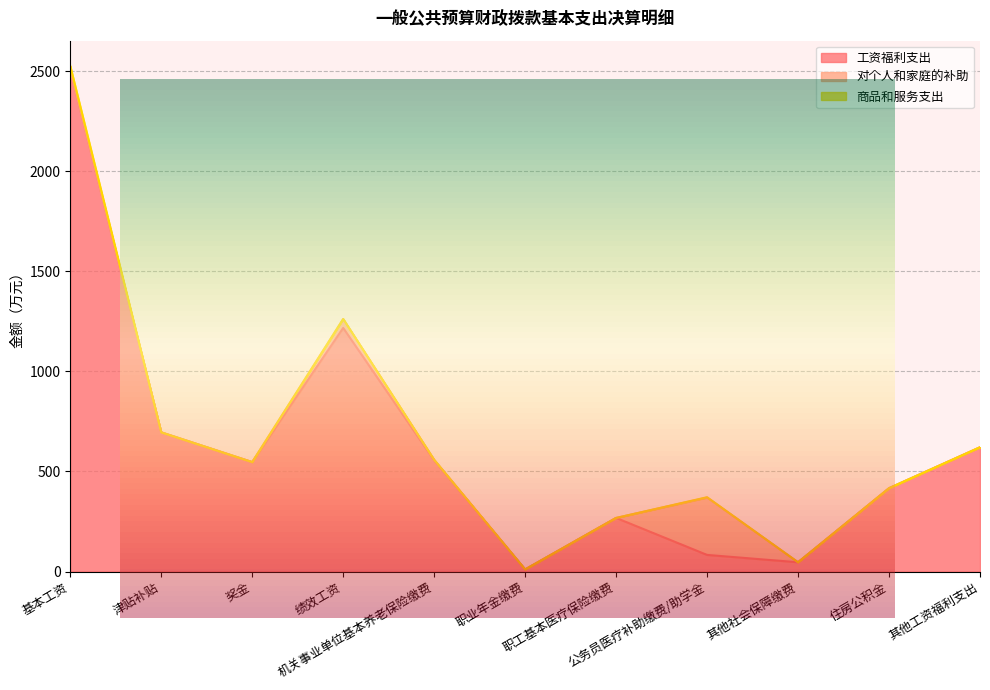

What are all the series names shown in the legend?

工资福利支出, 对个人和家庭的补助, 商品和服务支出